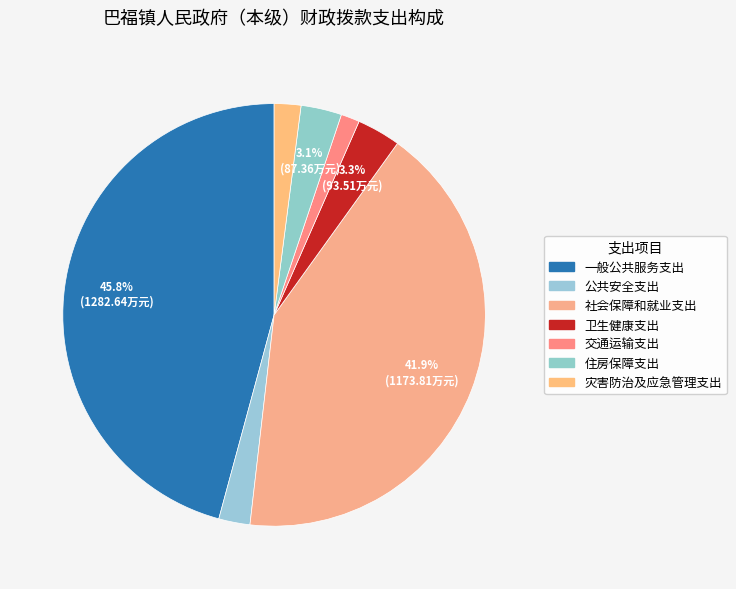

What portion of the pie excludes 社会保障和就业支出?

58.1%